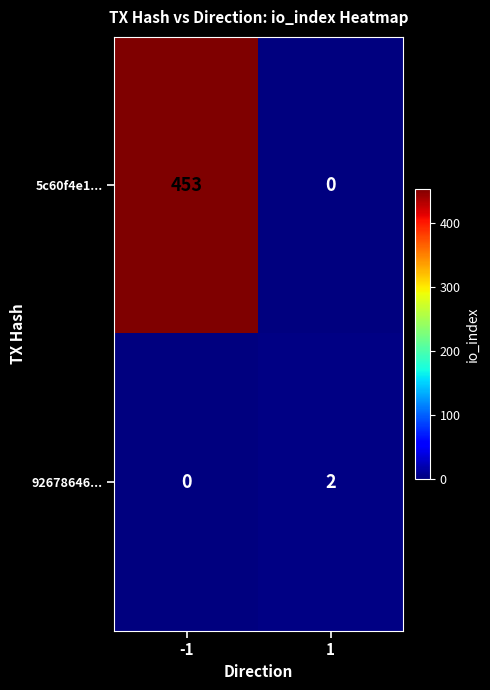

What is the greatest value displayed?

453